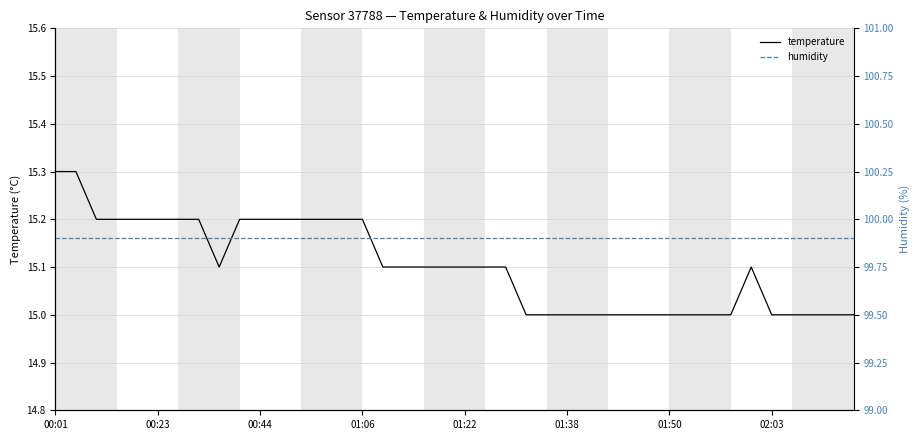

True or false: humidity has more than 2 interior local peaks.

False